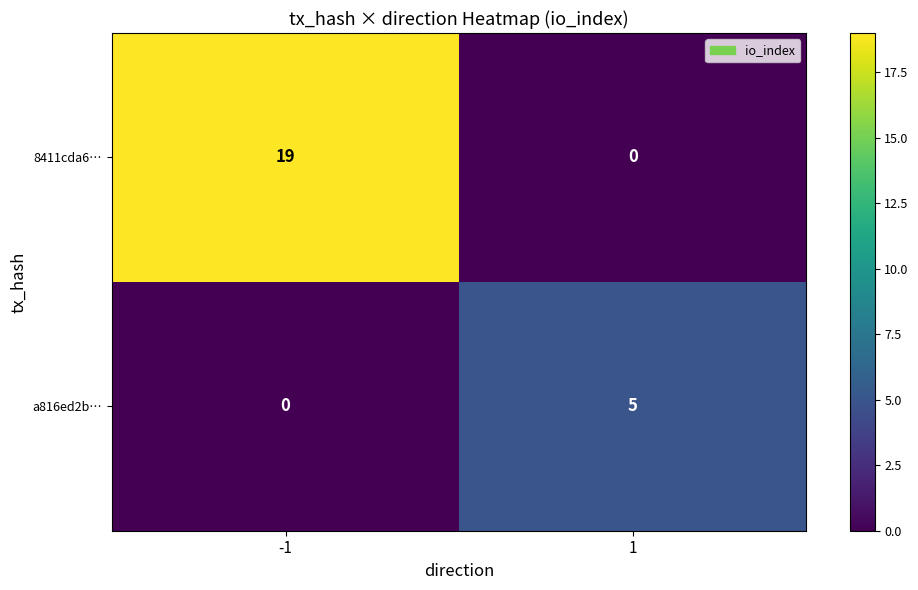

What is the approximate value of 8411cda6… at -1, to the nearest 5?

20